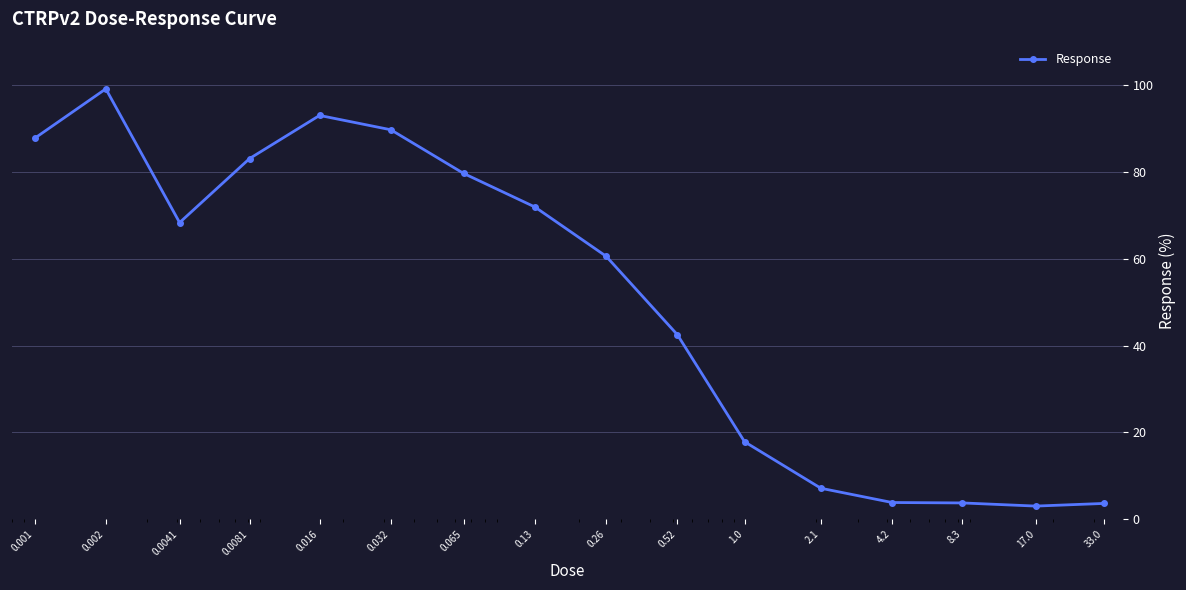

What is the difference between the maximum and minimum values?

96.1